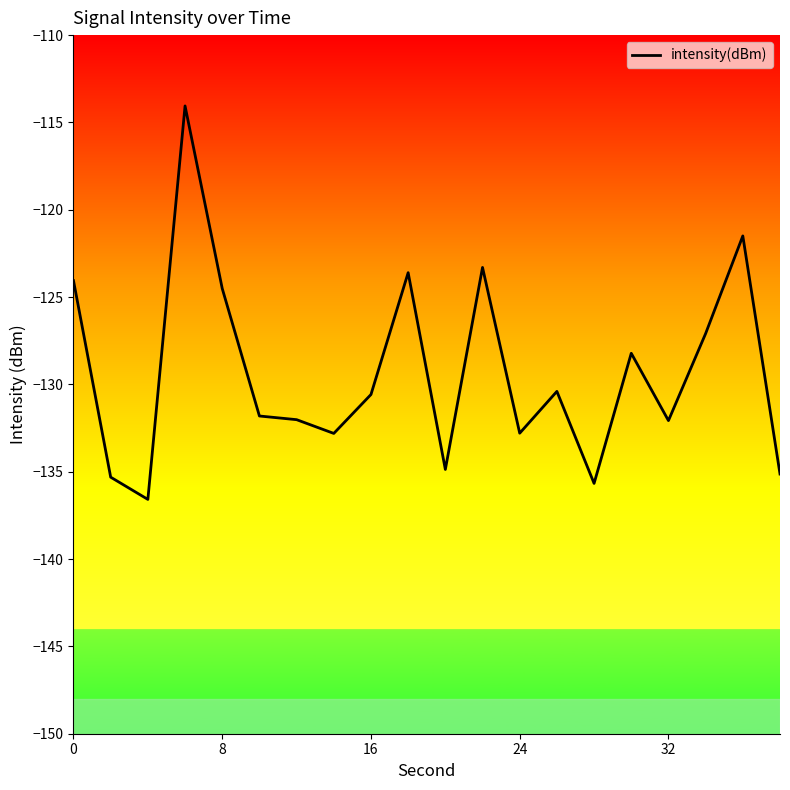

What is the smallest value displayed?

-136.6